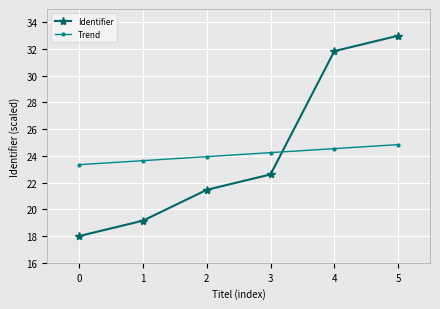

Is the value of Trend at 0 greater than the value of Identifier at 2?

Yes